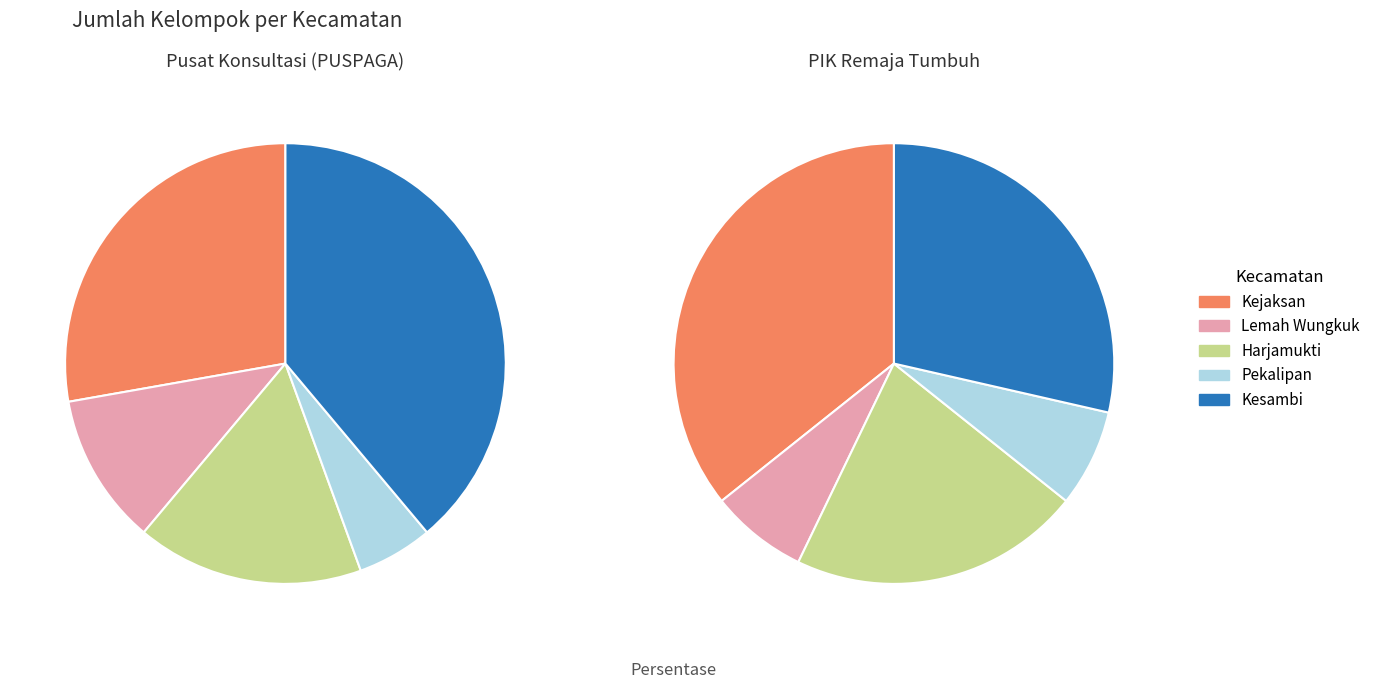

Does Pekalipan represent more than half of the total?

No